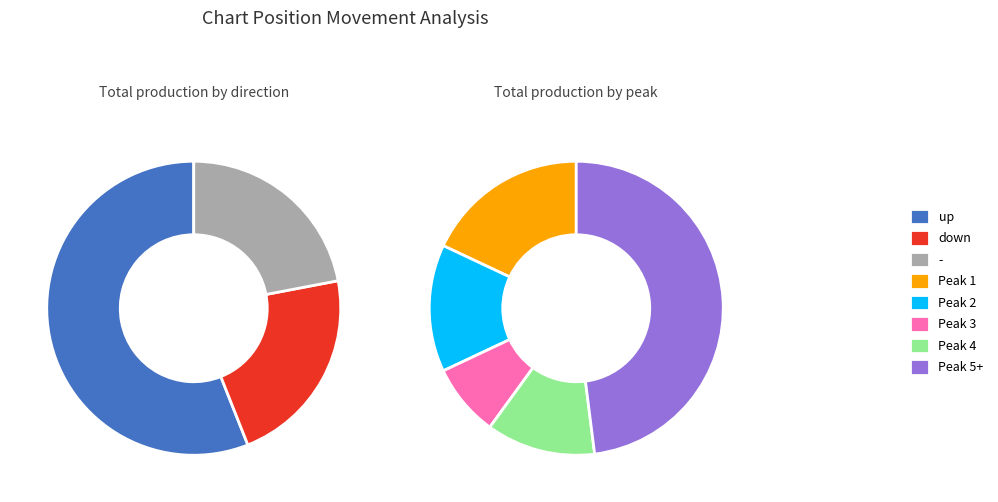

Does any single category account for the majority?

Yes